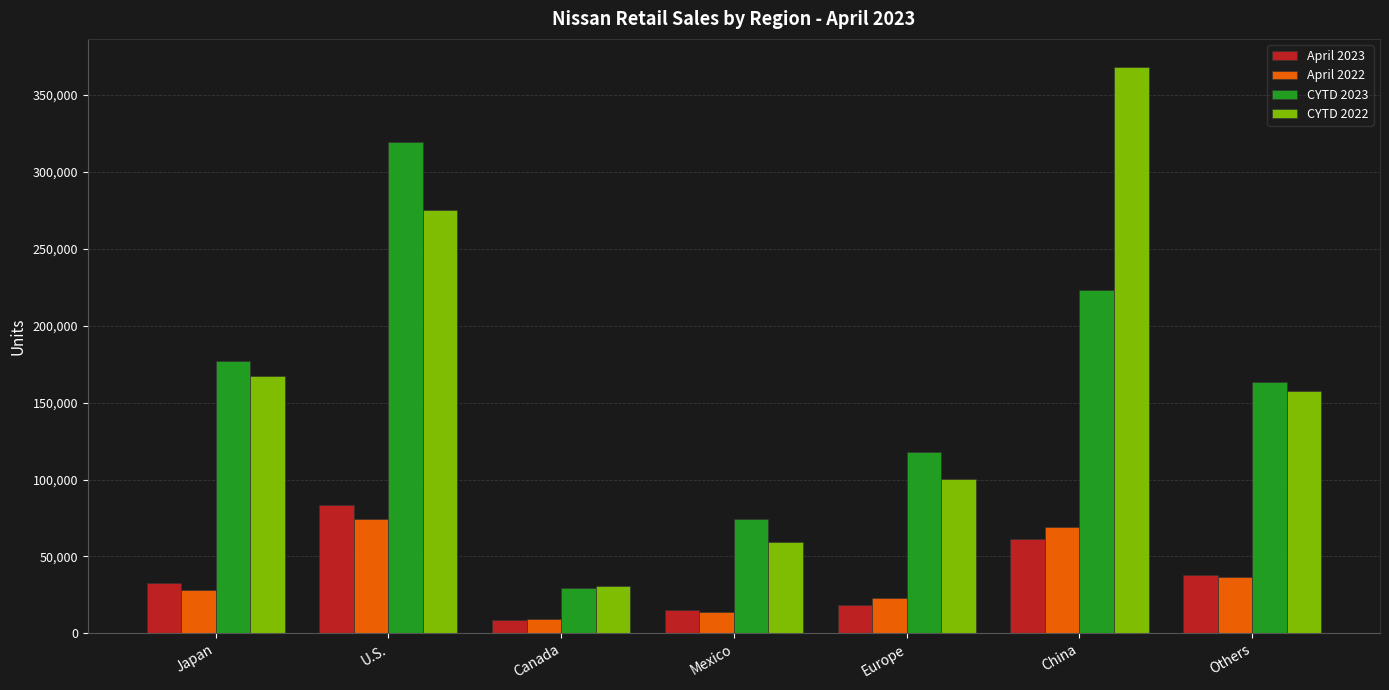

The CYTD 2022 series shows 167189 at Japan. True or false?

True